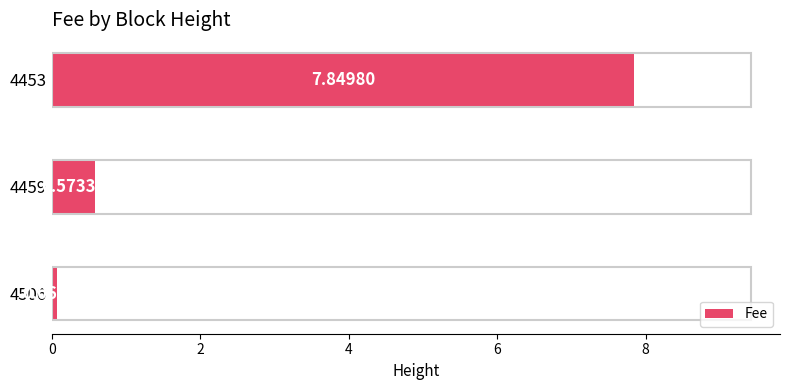

Does the chart contain stacked bars?

No